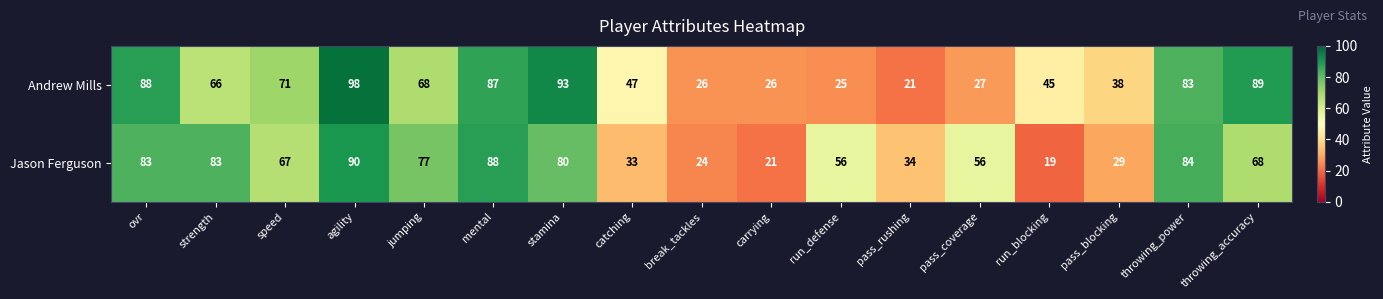

Which series has the largest total across all categories?

Andrew Mills